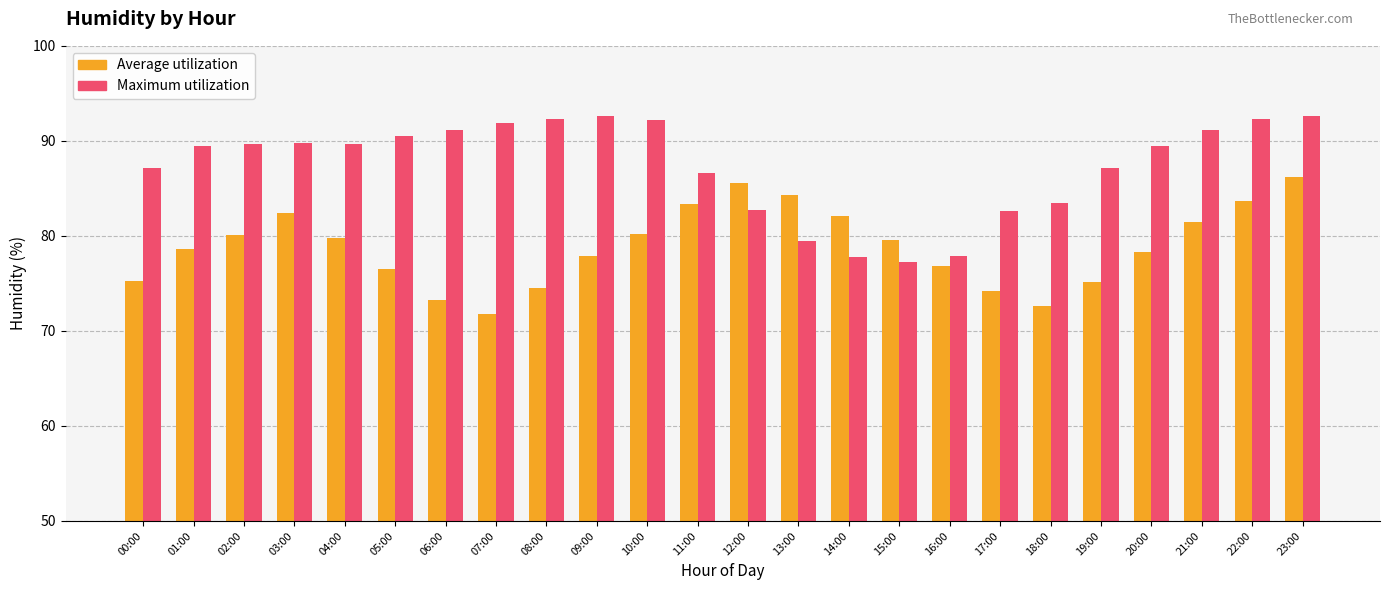

How many groups of bars are there?

24